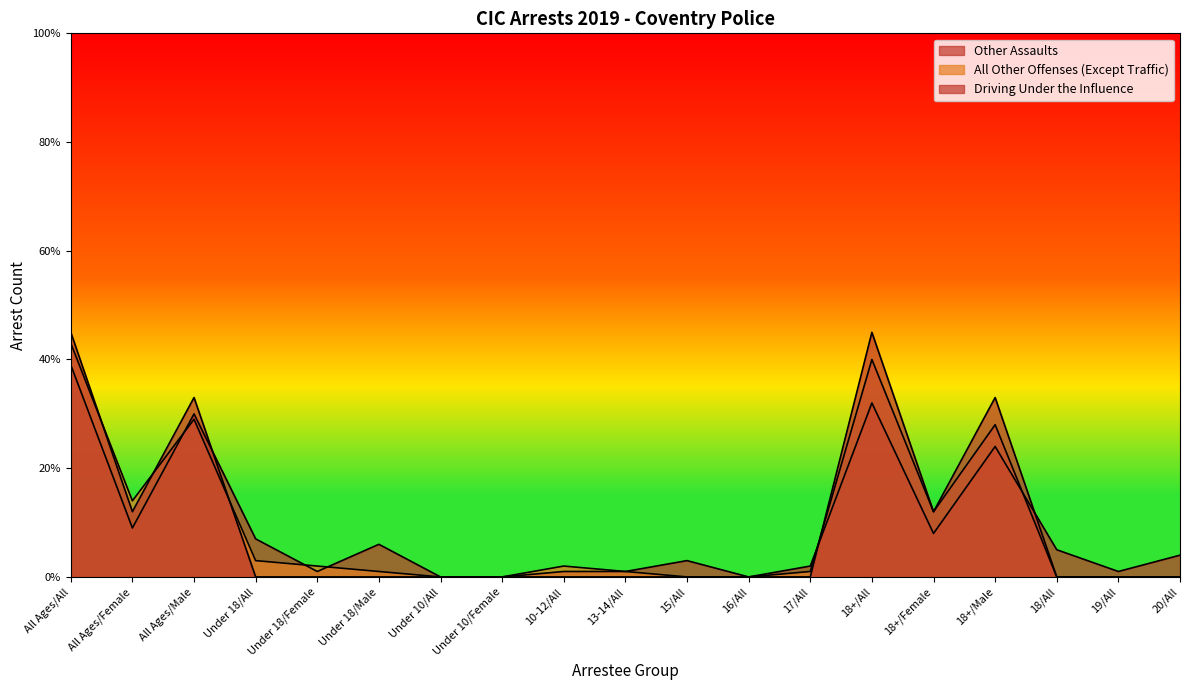

How many distinct data groups are displayed?

3